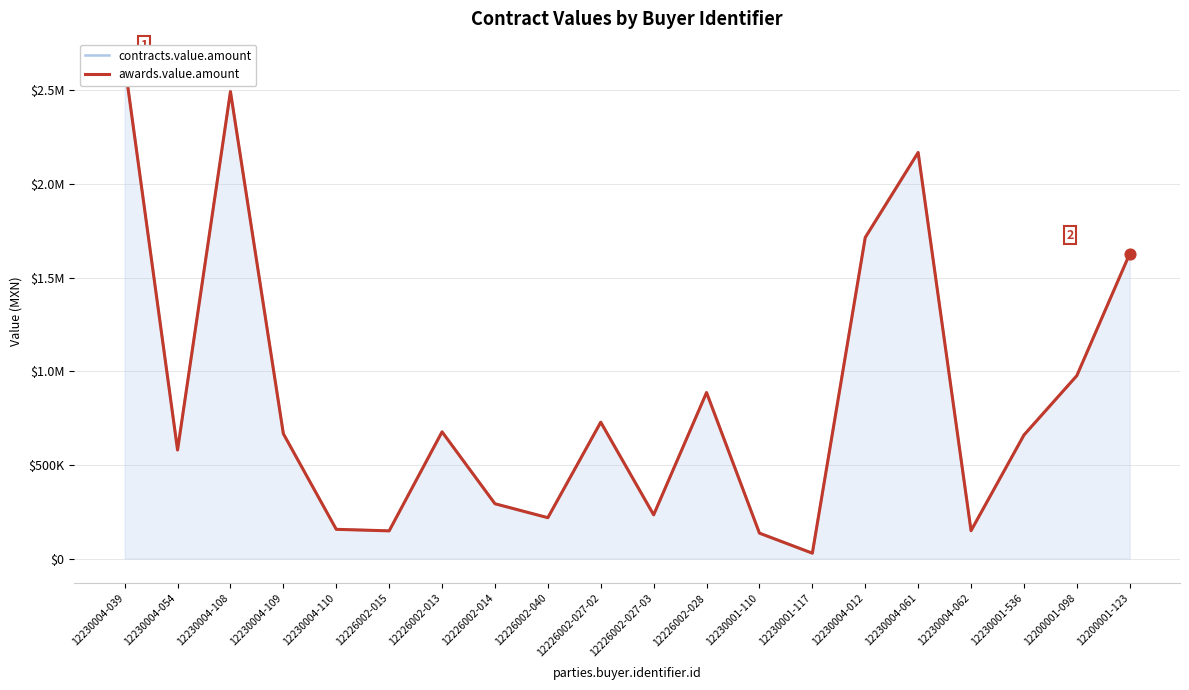

Which series reaches the minimum Y coordinate?

contracts.value.amount